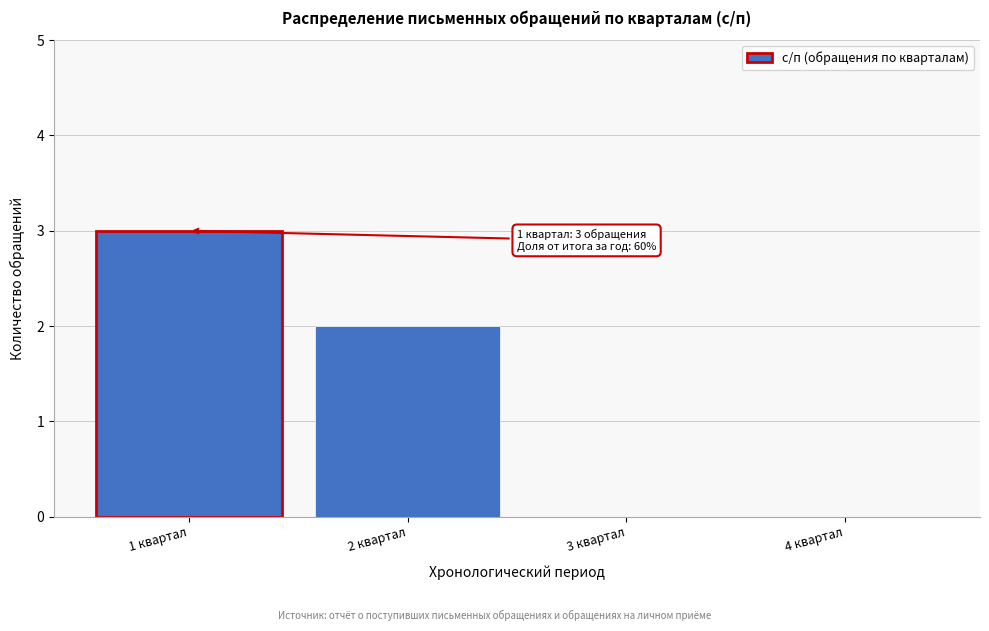

Reading left to right, what are all the values shown in this chart?

1 квартал=3	2 квартал=2	3 квартал=0	4 квартал=0